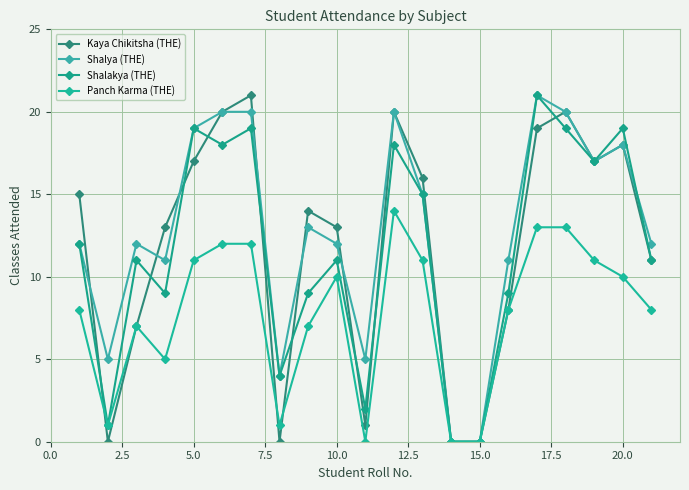

Count the number of categories in the chart.

21